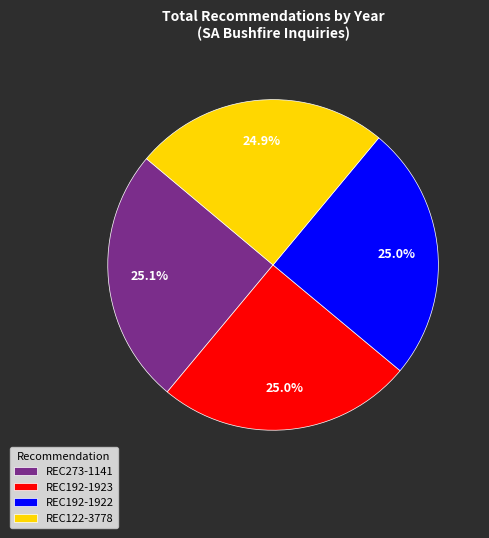

What percentage do REC273-1141 and REC192-1922 together represent?

50.1%